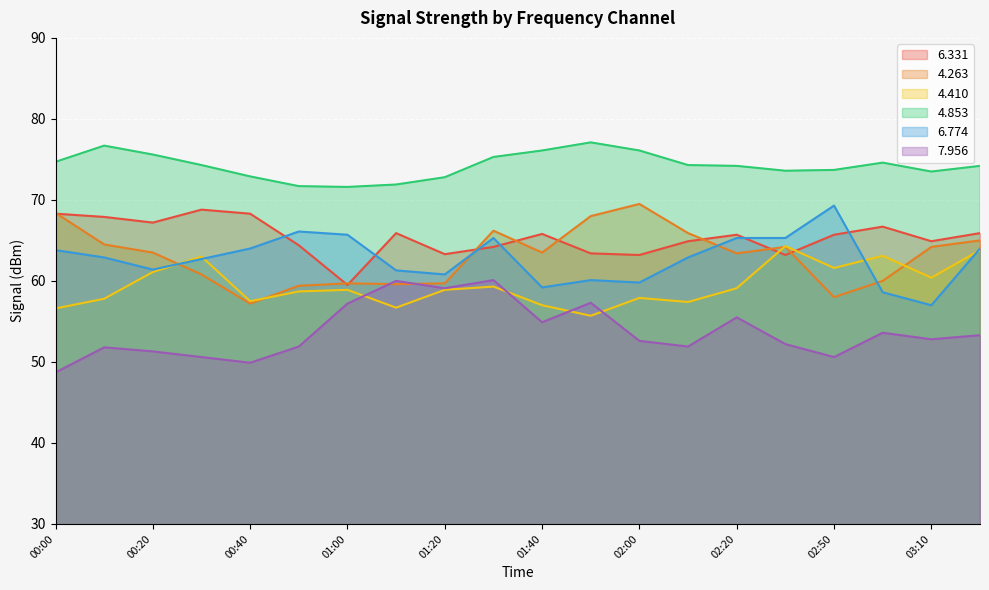

Reading right to left, extract all data points from this chart.

6.331: 03:20=65.9	03:10=64.9	03:00=66.7	02:50=65.7	02:30=63.2	02:20=65.7	02:10=64.9	02:00=63.2	01:50=63.4	01:40=65.8	01:30=64.2	01:20=63.3	01:10=65.9	01:00=59.5	00:50=64.4	00:40=68.3	00:30=68.8	00:20=67.2	00:10=67.9	00:00=68.3
4.263: 03:20=65.0	03:10=64.2	03:00=60.0	02:50=58.0	02:30=64.2	02:20=63.4	02:10=65.9	02:00=69.5	01:50=68.0	01:40=63.5	01:30=66.2	01:20=59.7	01:10=59.6	01:00=59.7	00:50=59.4	00:40=57.2	00:30=60.8	00:20=63.5	00:10=64.5	00:00=68.4
4.410: 03:20=63.8	03:10=60.4	03:00=63.1	02:50=61.6	02:30=64.3	02:20=59.1	02:10=57.4	02:00=57.9	01:50=55.7	01:40=57.0	01:30=59.3	01:20=58.9	01:10=56.7	01:00=58.9	00:50=58.7	00:40=57.5	00:30=63.0	00:20=61.1	00:10=57.8	00:00=56.6
4.853: 03:20=74.2	03:10=73.5	03:00=74.6	02:50=73.7	02:30=73.6	02:20=74.2	02:10=74.3	02:00=76.1	01:50=77.1	01:40=76.1	01:30=75.3	01:20=72.8	01:10=71.9	01:00=71.6	00:50=71.7	00:40=72.9	00:30=74.3	00:20=75.6	00:10=76.7	00:00=74.7
6.774: 03:20=64.0	03:10=57.0	03:00=58.6	02:50=69.3	02:30=65.3	02:20=65.3	02:10=62.9	02:00=59.8	01:50=60.1	01:40=59.2	01:30=65.3	01:20=60.8	01:10=61.3	01:00=65.7	00:50=66.1	00:40=64.0	00:30=62.7	00:20=61.4	00:10=62.9	00:00=63.8
7.956: 03:20=53.3	03:10=52.8	03:00=53.6	02:50=50.6	02:30=52.2	02:20=55.5	02:10=51.9	02:00=52.6	01:50=57.3	01:40=54.9	01:30=60.1	01:20=59.1	01:10=60.0	01:00=57.2	00:50=51.9	00:40=49.9	00:30=50.6	00:20=51.3	00:10=51.8	00:00=48.7